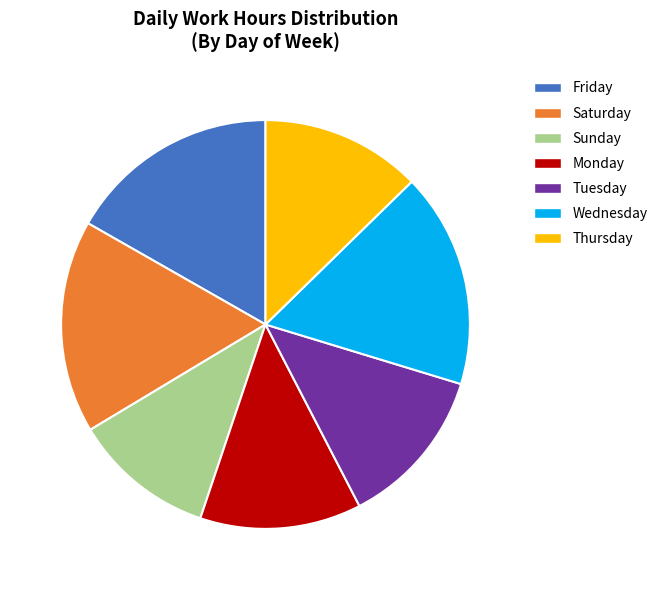

Is there a majority slice in this chart?

No